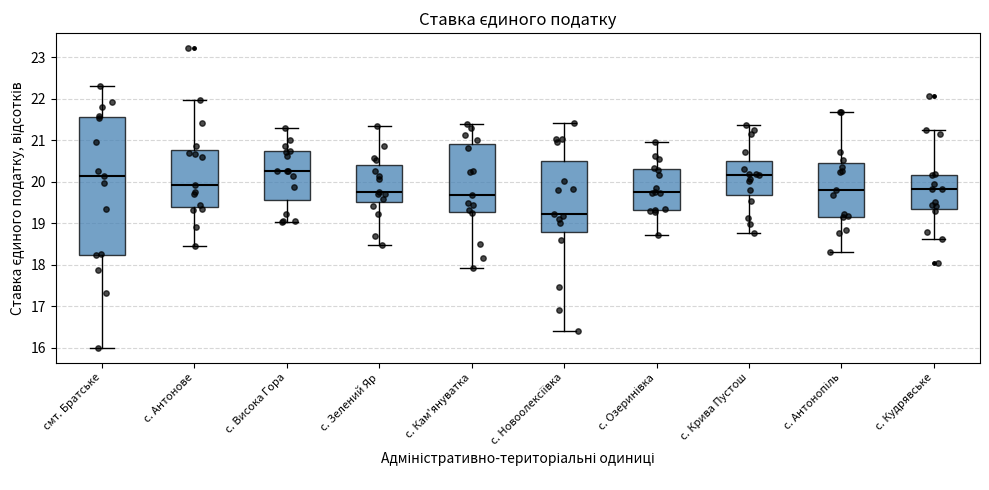

Which box's median line is the lowest?

с. Новоолексіївка